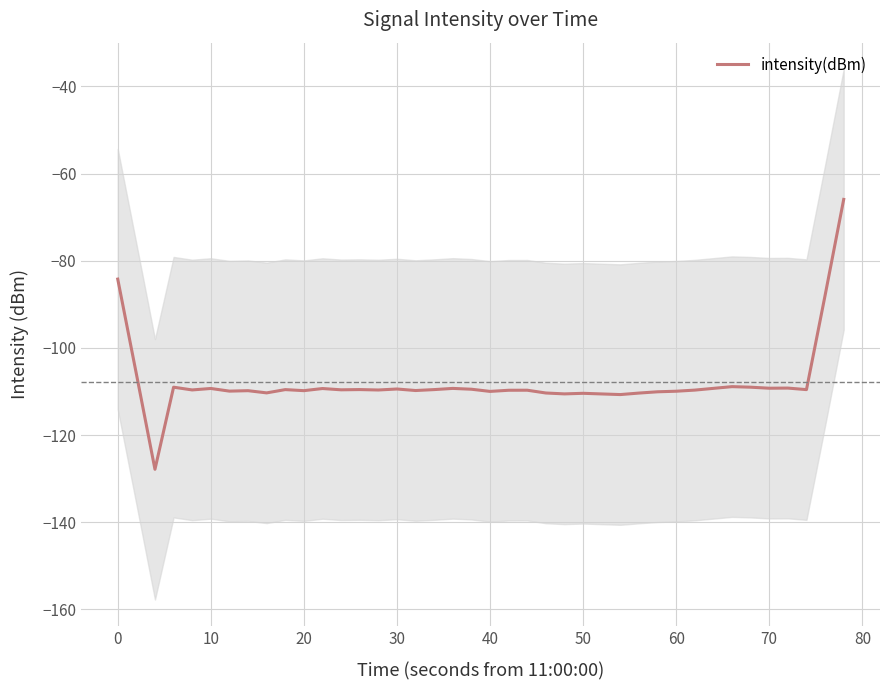

The value of intensity(dBm) at 10 is -109.3. True or false?

True